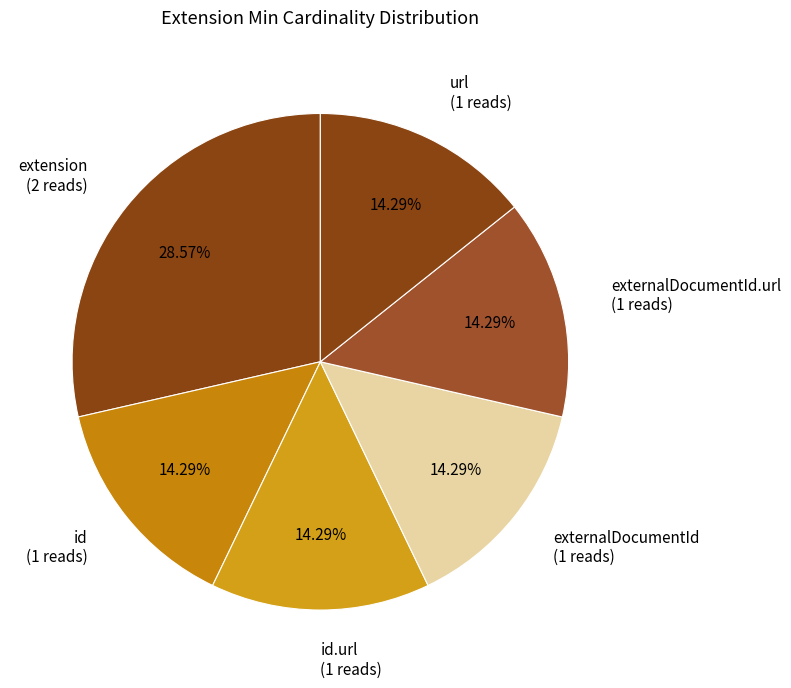

Is there any slice that represents more than half of the pie?

No